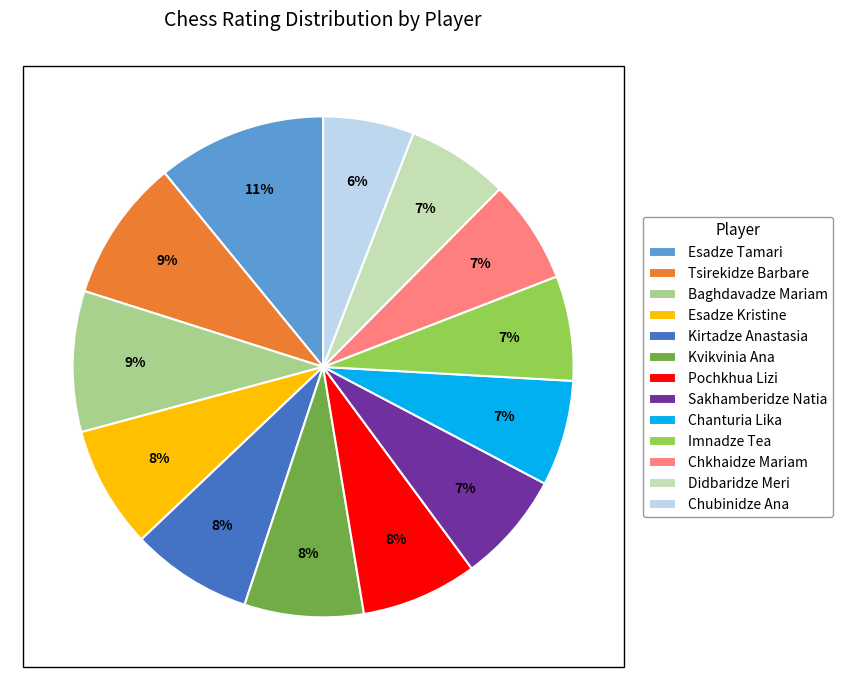

The Baghdavadze Mariam slice represents 24% of the pie. True or false?

False